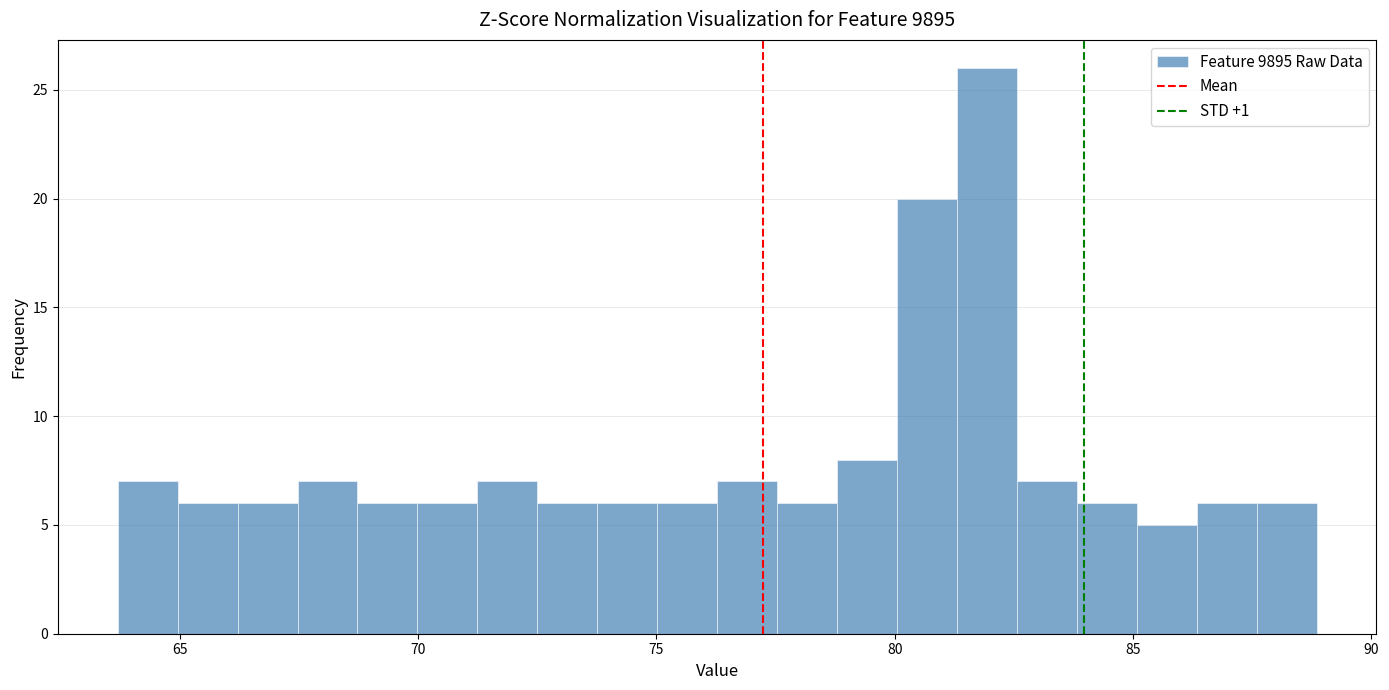

Around what value on the x-axis is the tallest bar? Give the approximate position of its centre, as read against the axis.

82.0